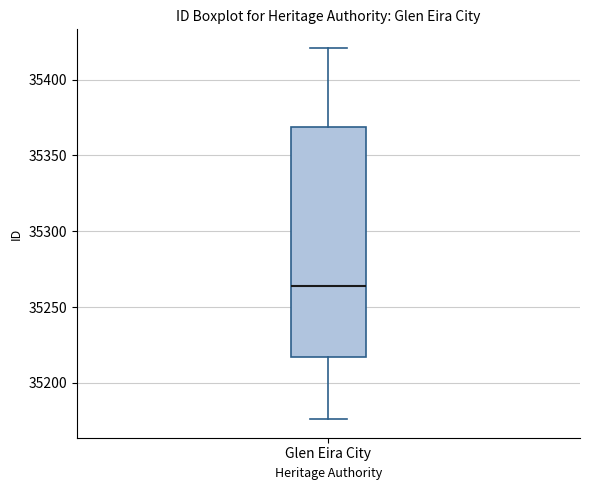

Read this box plot against the y-axis: the position of the median line, the range covered by the box, and the ends of both whiskers. The values are not printed on the chart, so give them approximately, as read against the axis.

median 35265, box 35215 to 35370, whiskers 35175 to 35420